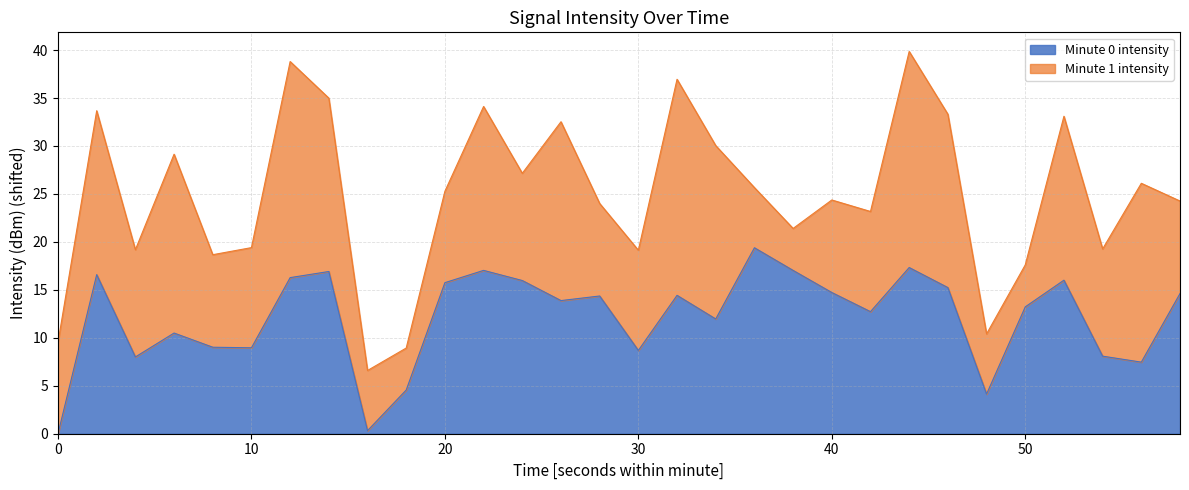

How many data points are less than 14?

15